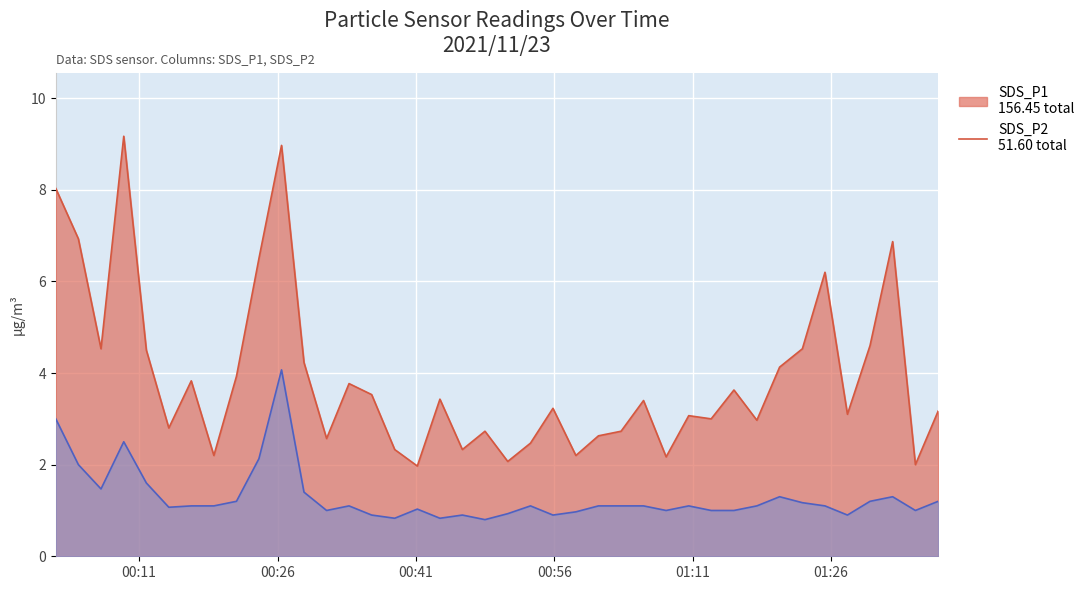

The SDS_P1 series shows 3.5 at 2021/11/23 01:35:08. True or false?

False